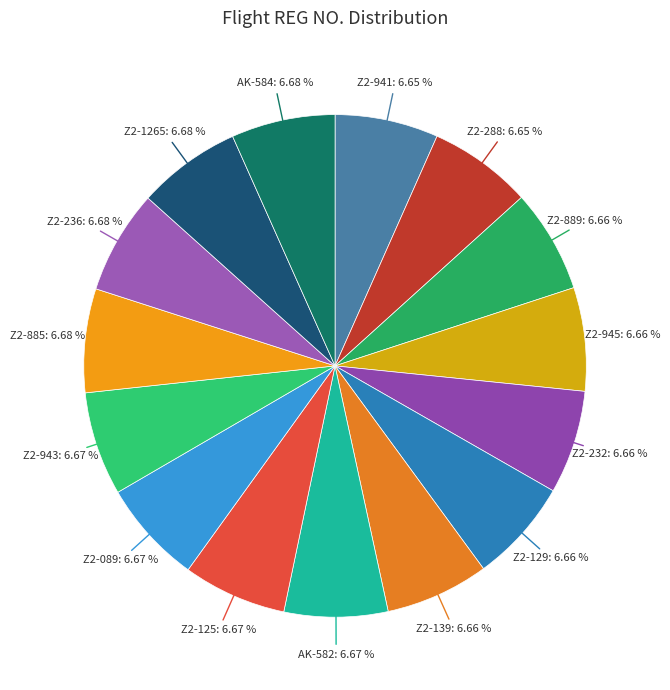

Does AK-584 represent more than half of the total?

No